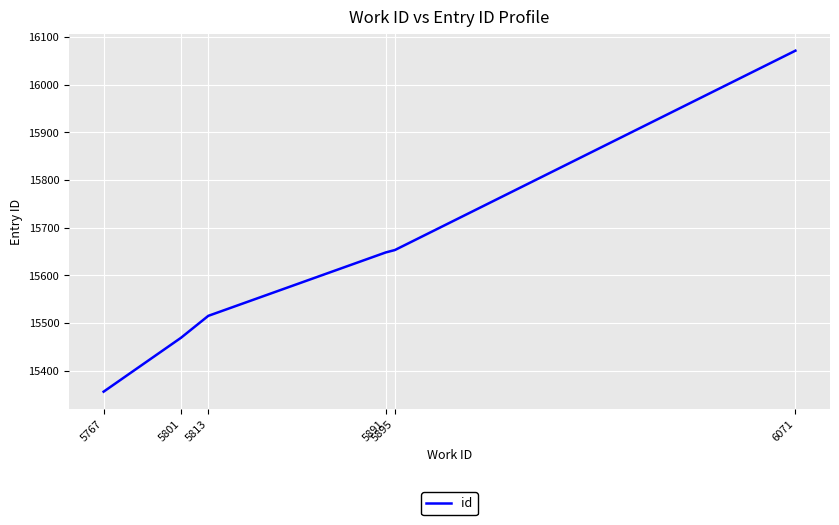

Which label corresponds to the largest value in the chart?

6071